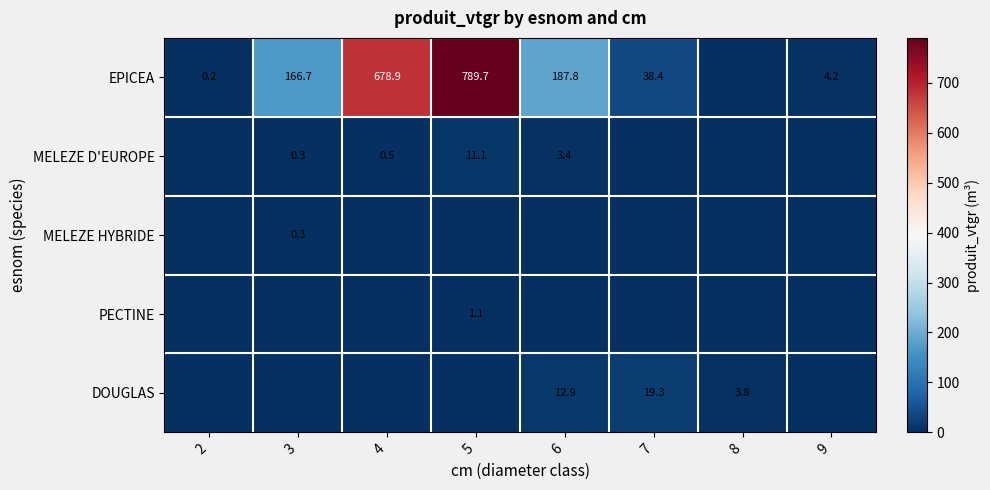

How many series are shown in this chart?

5